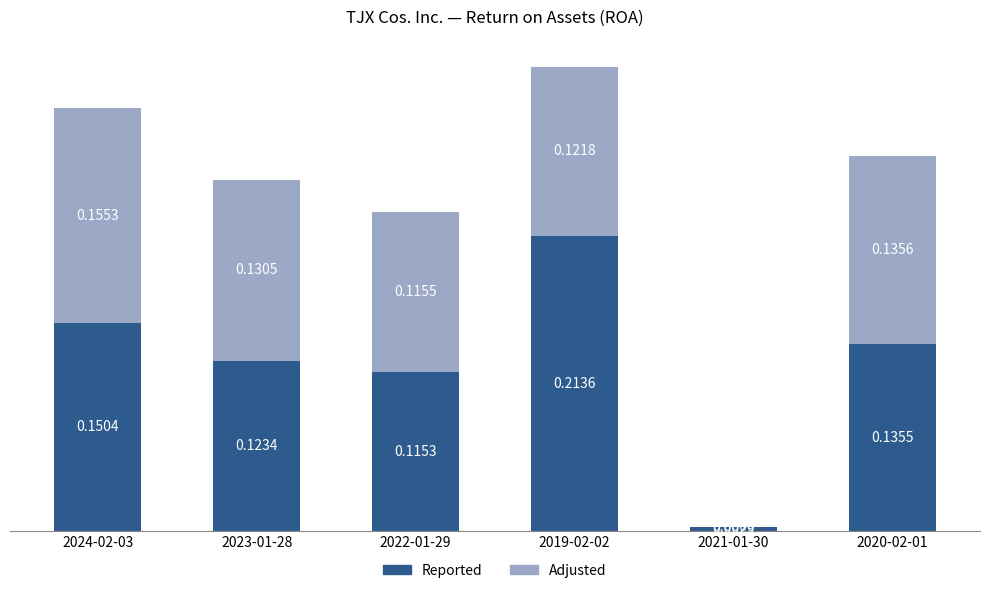

At which category is the sum across all series the highest?

2019-02-02